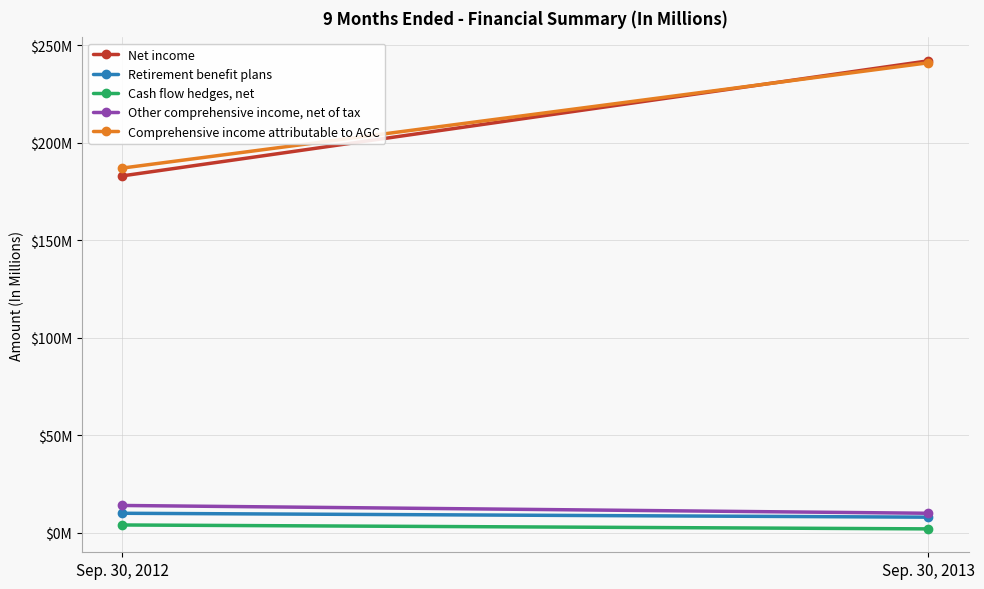

What are all the series names shown in the legend?

Net income, Retirement benefit plans, Cash flow hedges, net, Other comprehensive income, net of tax, Comprehensive income attributable to AGC